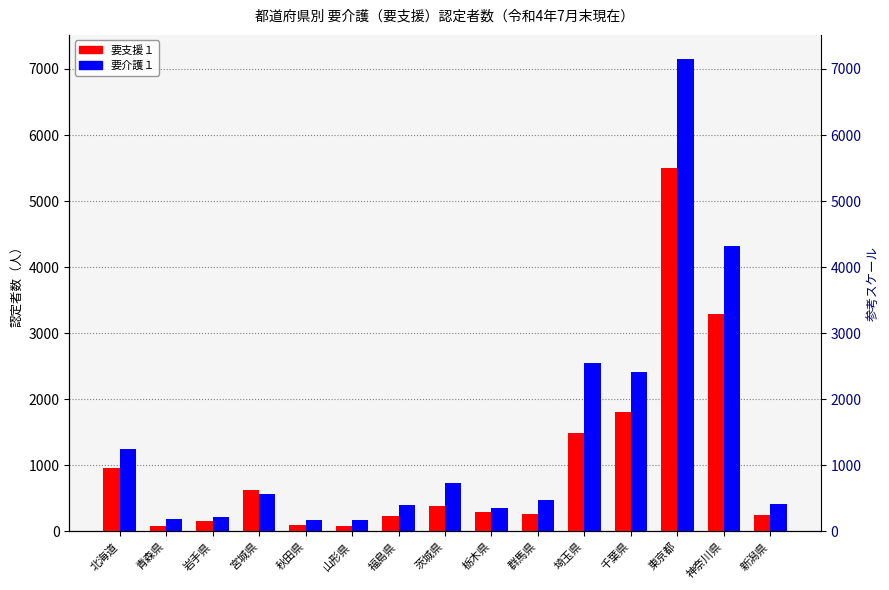

Which series has the largest total across all categories?

要介護１